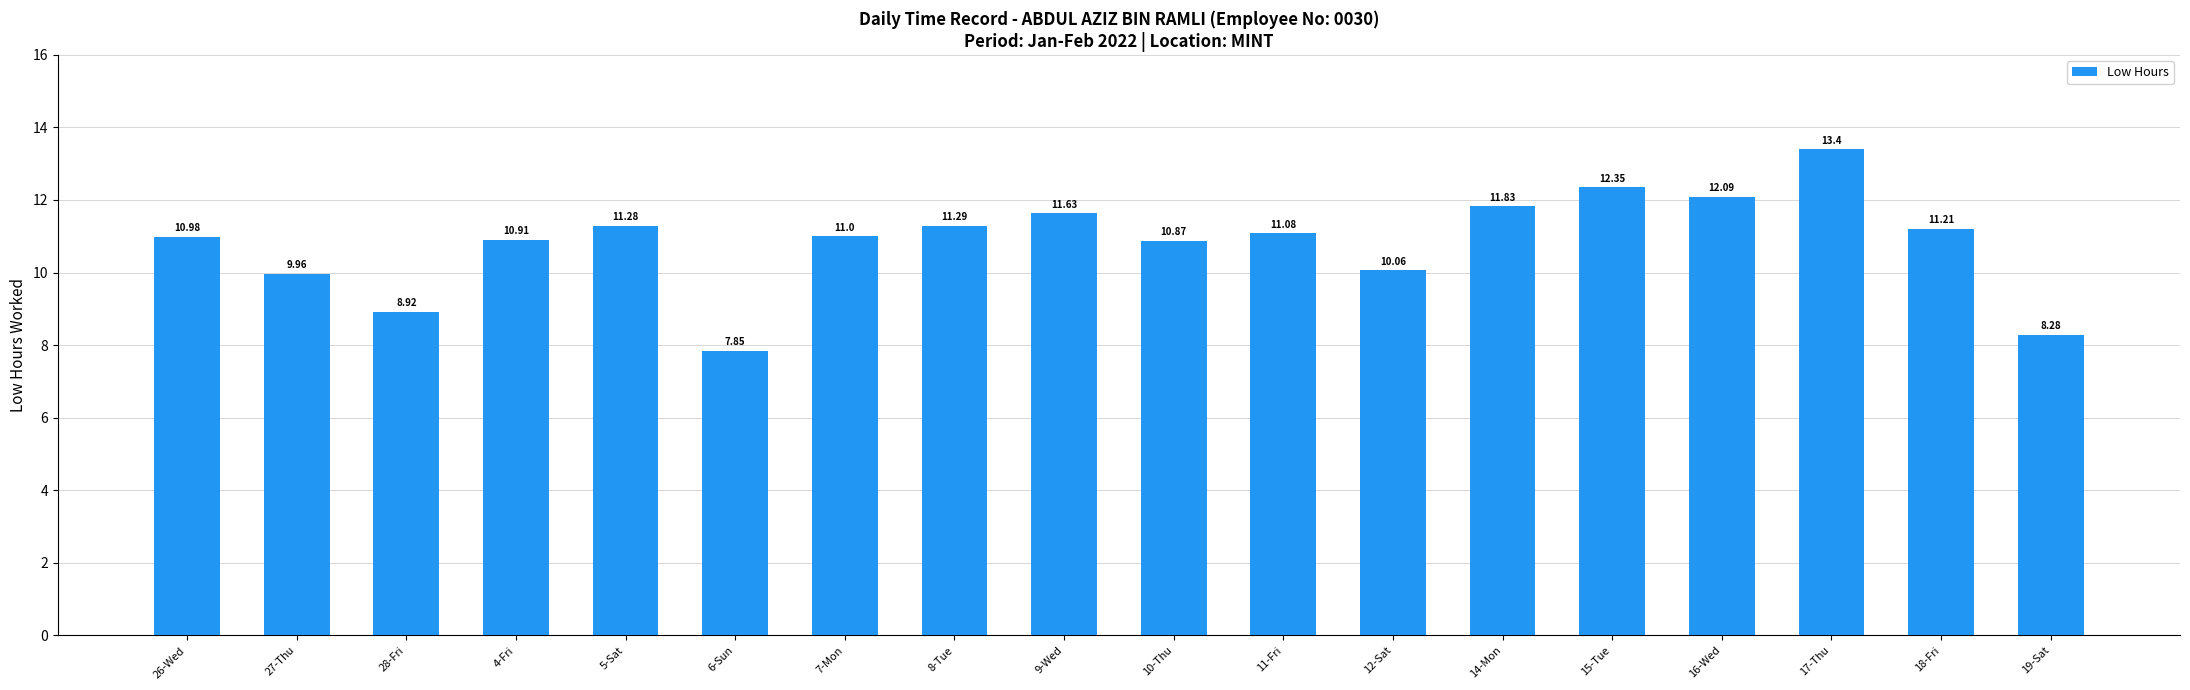

Read the value at 5-Sat.

11.3